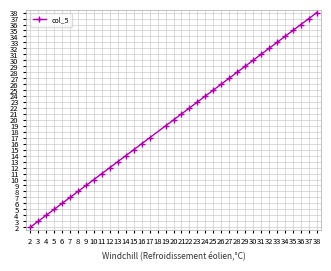

What is the sum of all values?

722